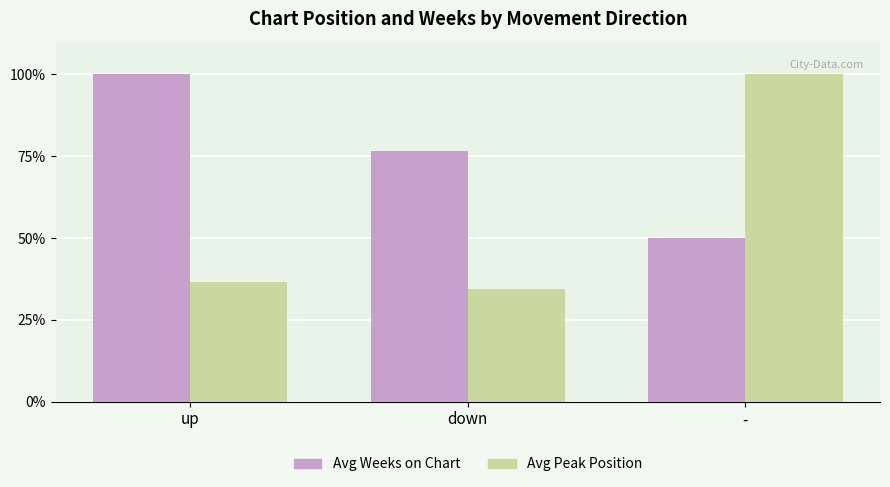

What is the lowest value of the Avg Peak Position series?

34.4